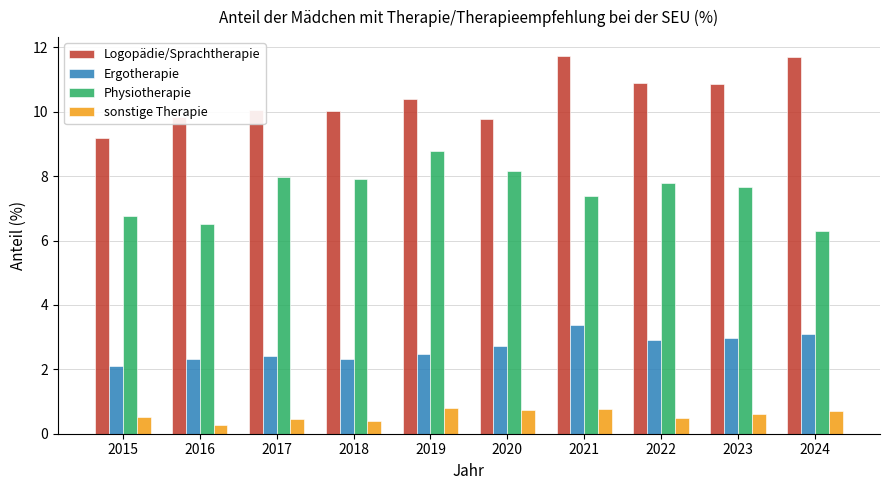

Rank the series by their average value, from highest to lowest.

Logopädie/Sprachtherapie, Physiotherapie, Ergotherapie, sonstige Therapie